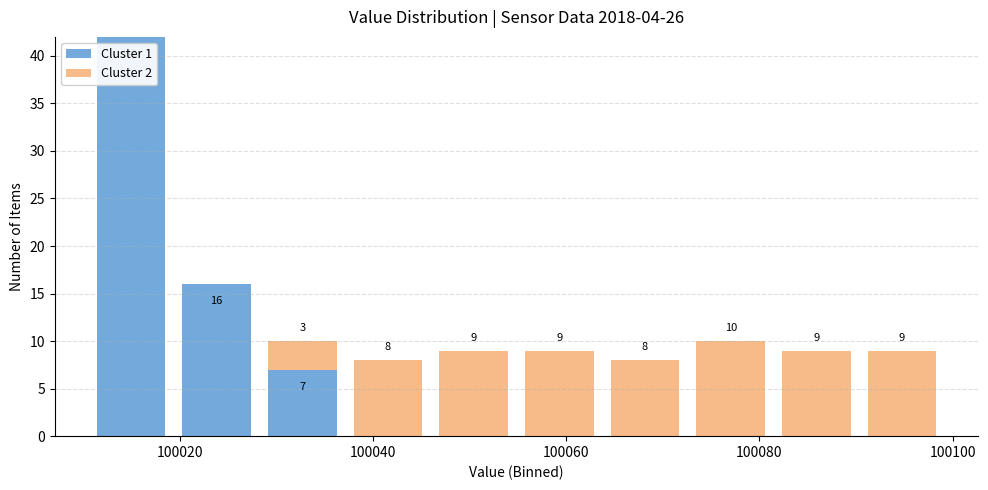

Which range on the x-axis has the tallest stacked bar (by total height)?

100010 to 100020